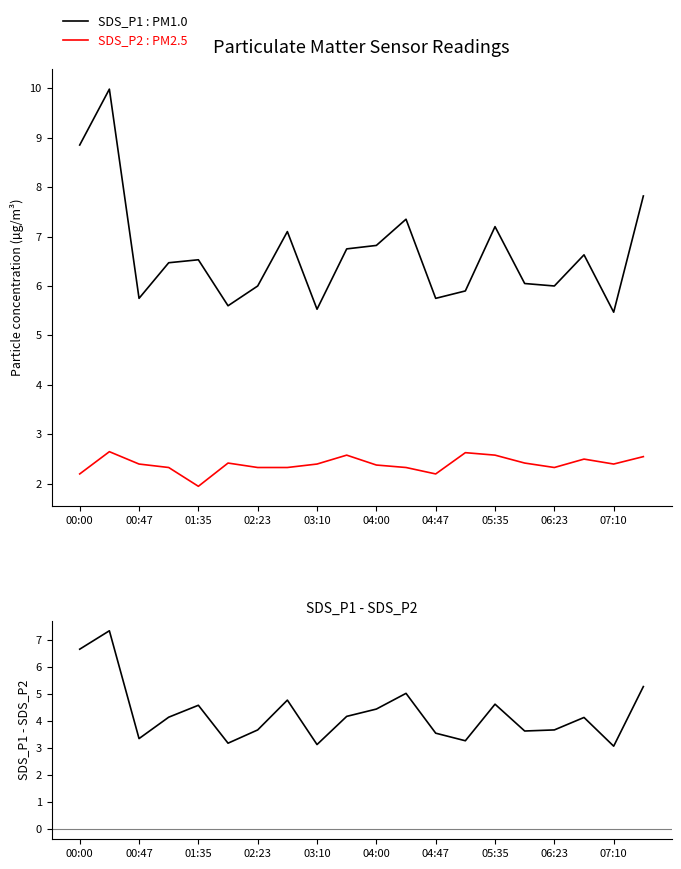

Is it true that SDS_P1 : PM1.0 equals 1.5 at 05:35?

False